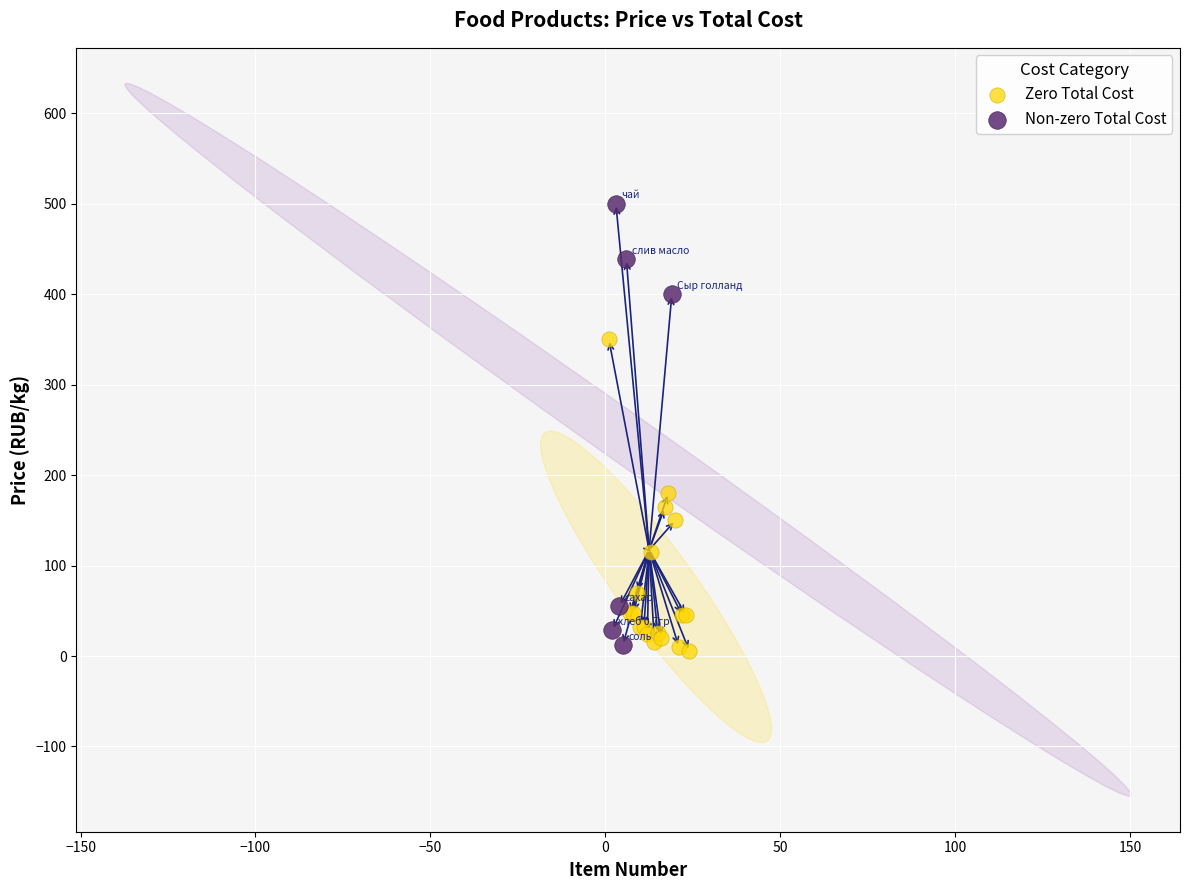

Which series has the widest spread of Y values?

Non-zero Total Cost